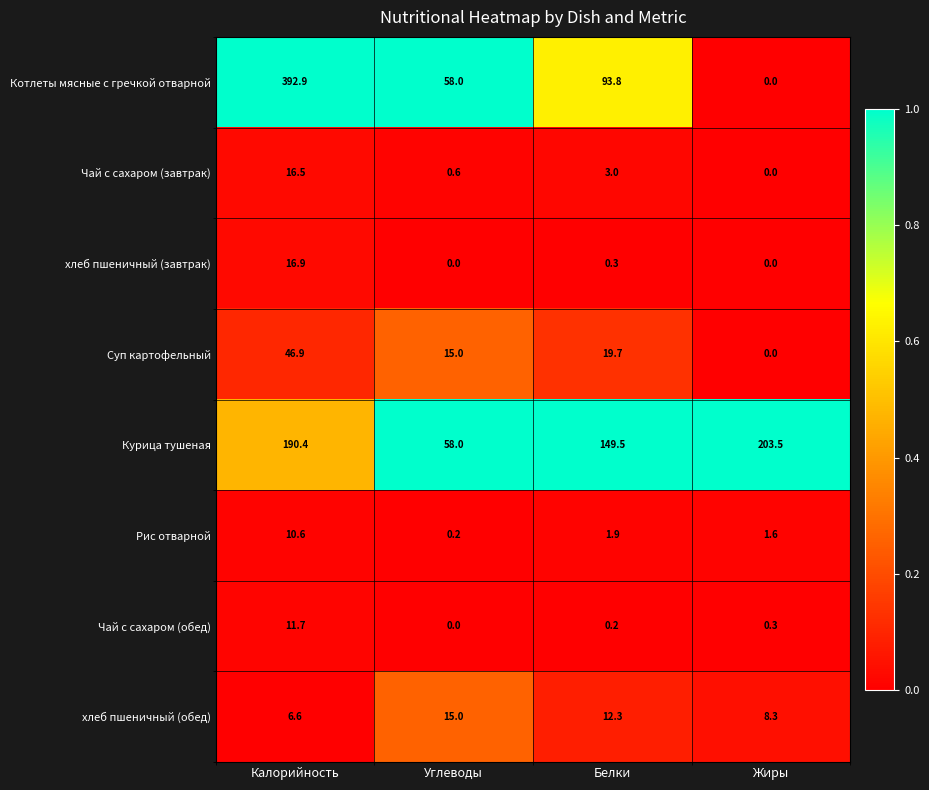

What is the total value across all series at Белки?

280.7